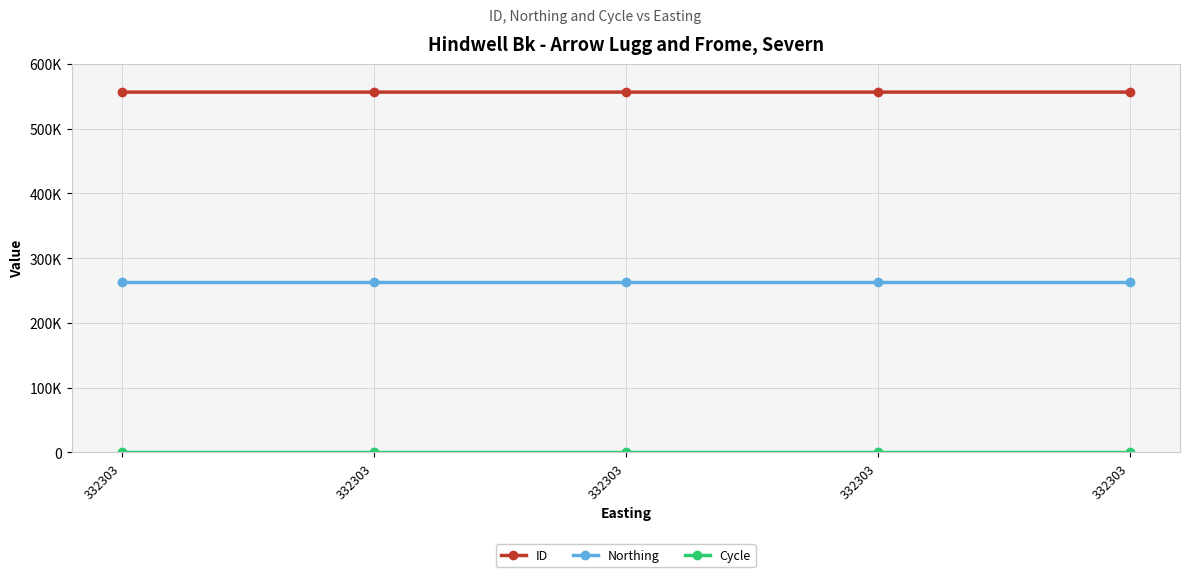

Which has a higher value, 332303 or 332303?

332303